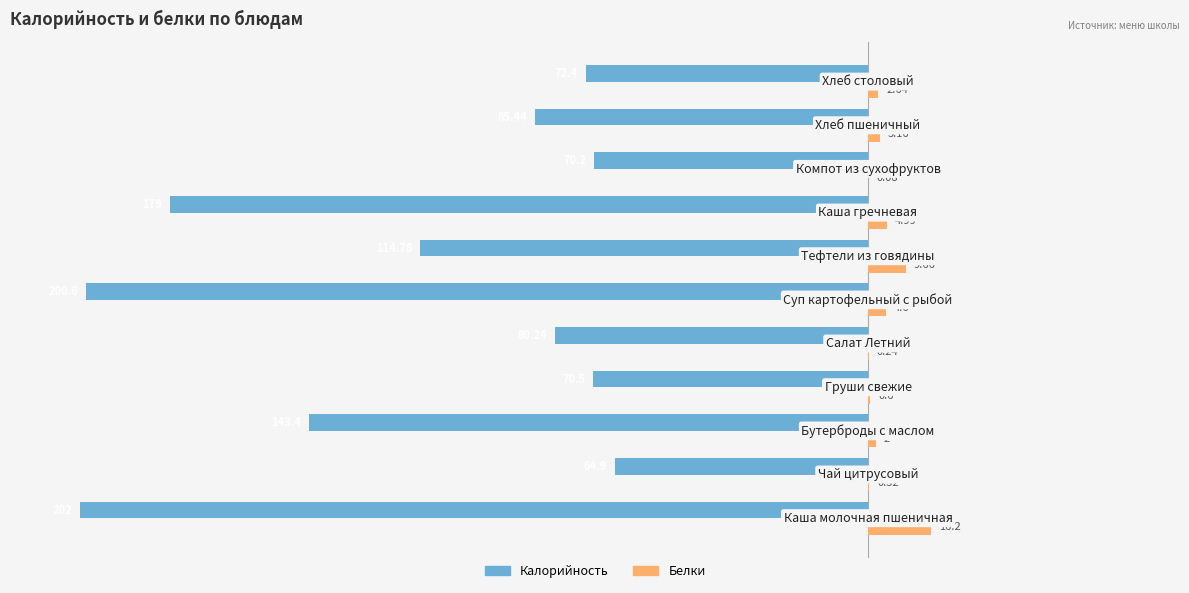

Which series has the largest total across all categories?

Белки